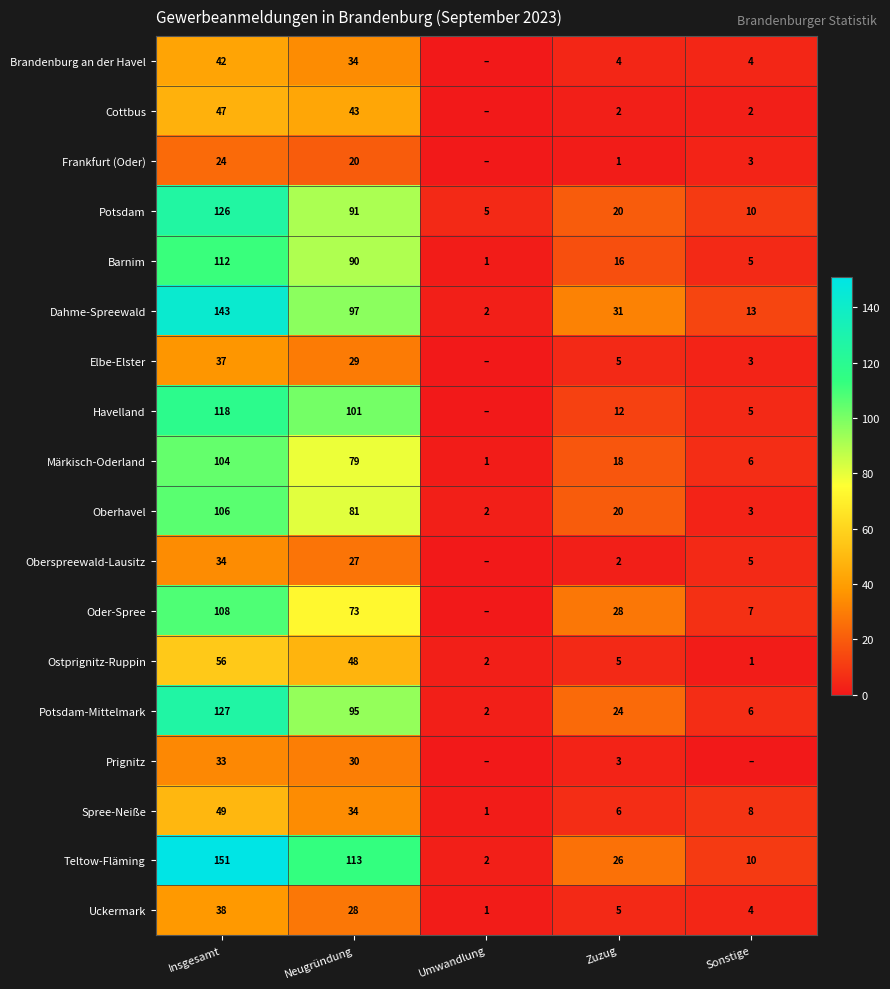

What is the sum of the Spree-Neiße values at Sonstige and Zuzug?

14